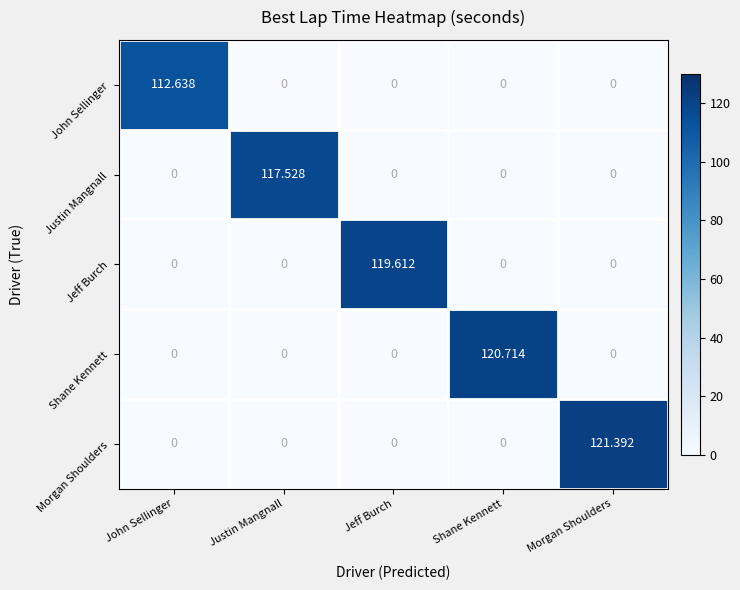

Which series has the largest range (max minus min)?

Morgan Shoulders